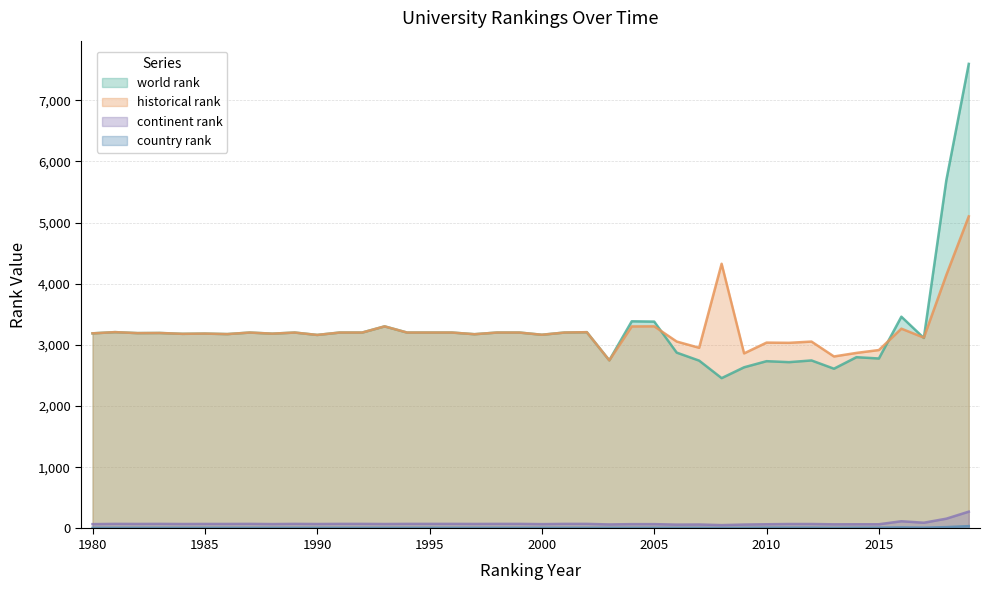

What is the difference between the highest and lowest values at 2002?

3198.0